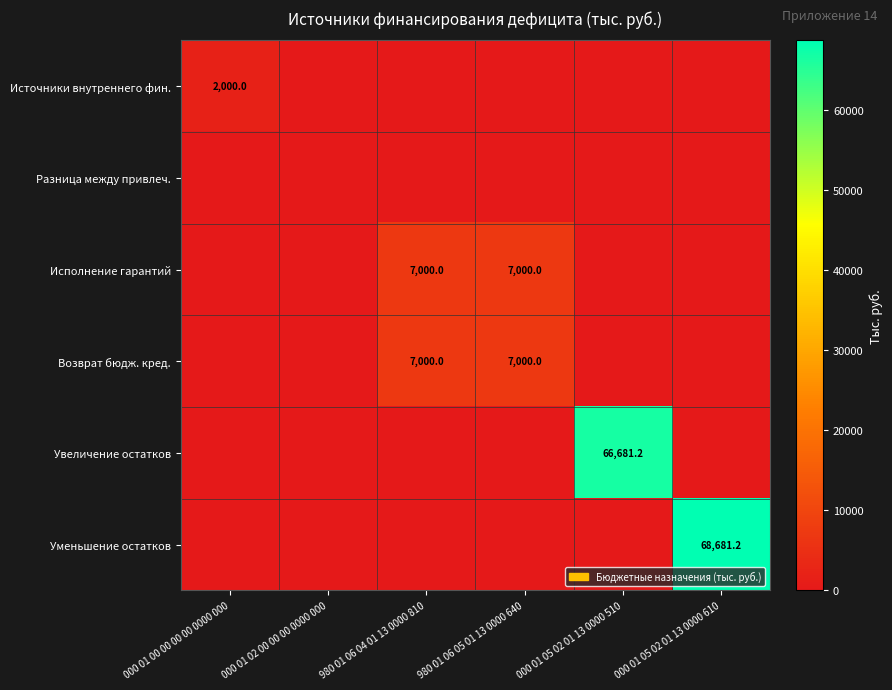

Which series changed the most between 000 01 02 00 00 00 0000 000 and 000 01 05 02 01 13 0000 510?

Увеличение остатков